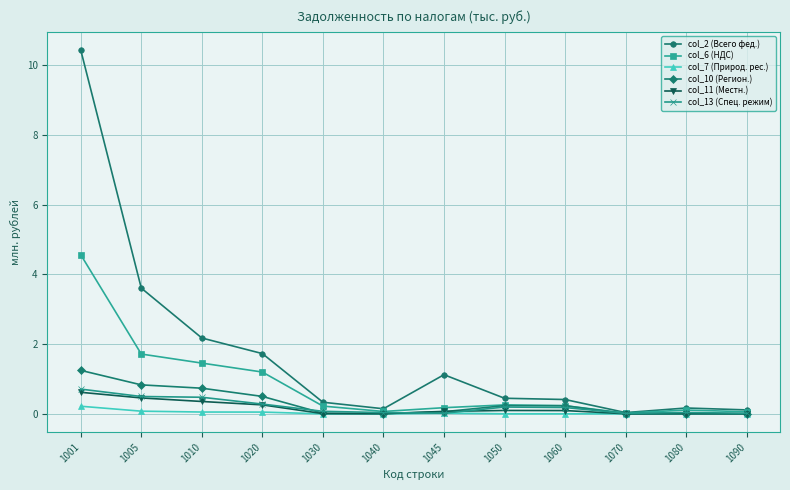

At how many categories does at least one series exceed 5?

1